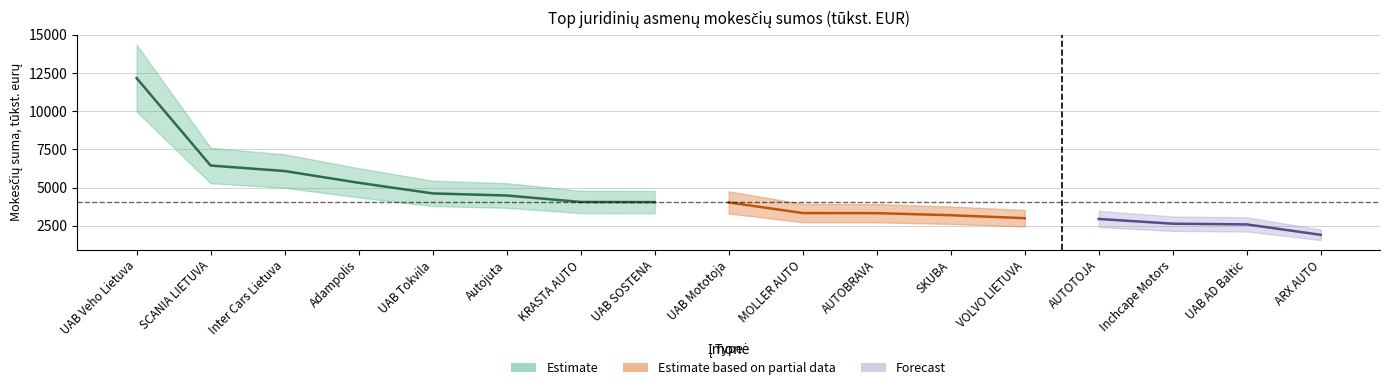

What is the smallest value displayed?

1904